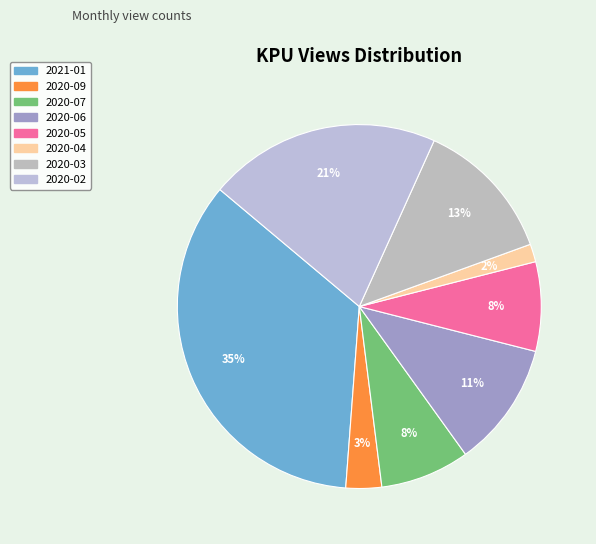

How many slices are in this pie chart?

8